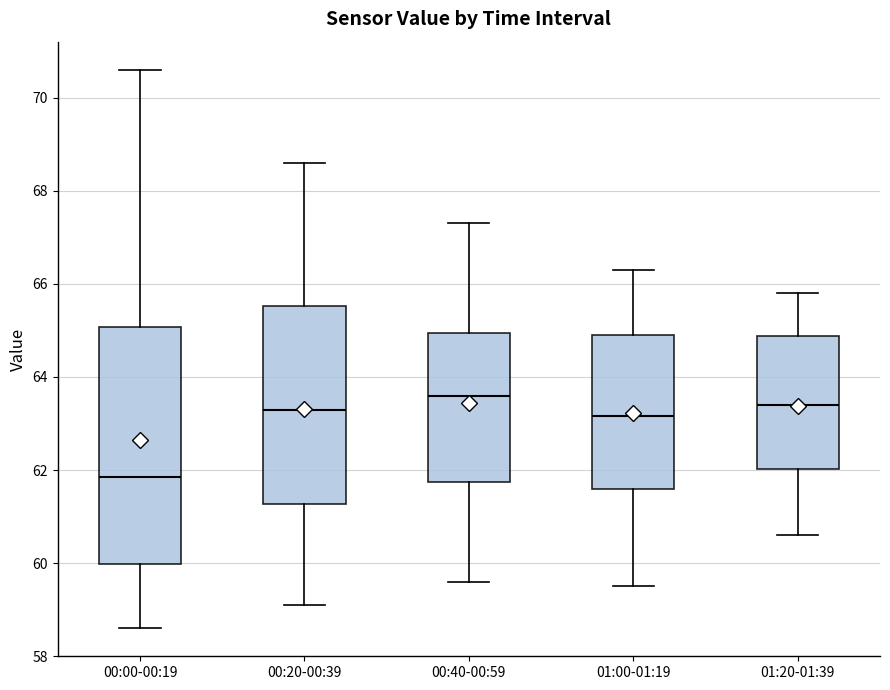

Comparing the boxes themselves (not the whiskers), which one is the tallest?

00:00-00:19